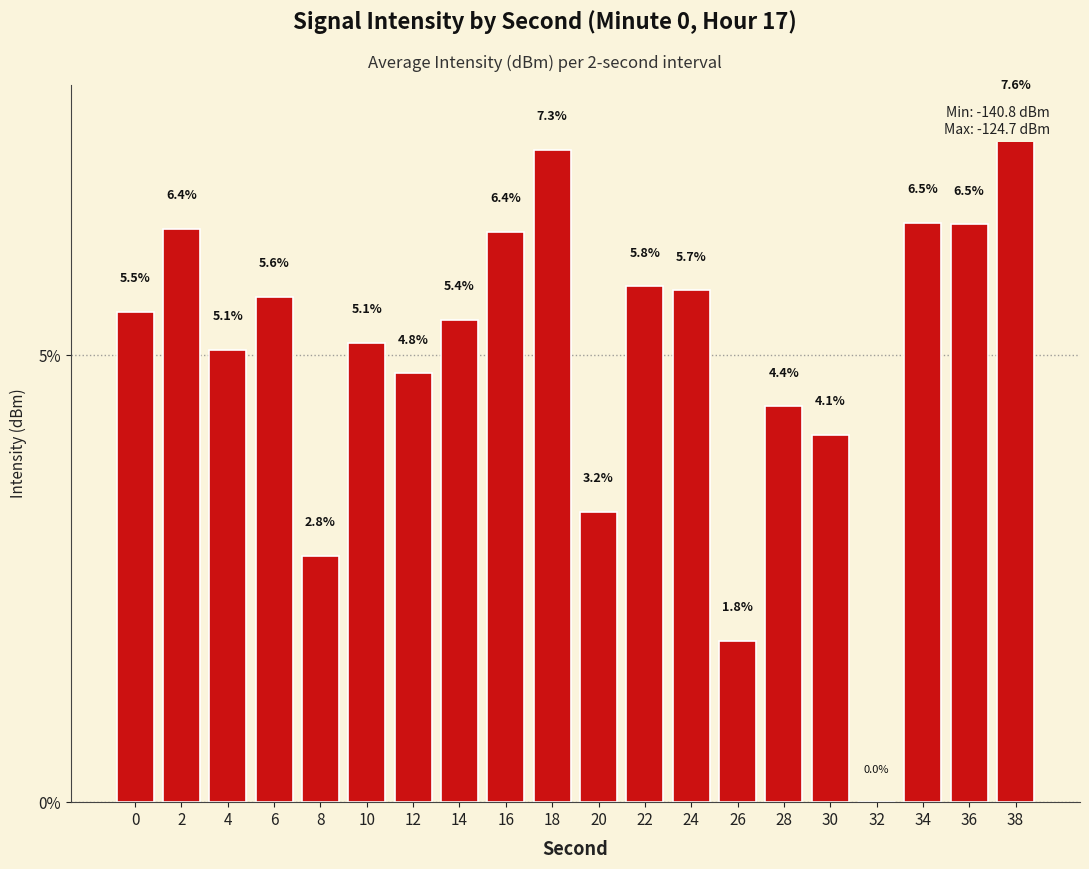

What is the difference between the second highest and second lowest values?

5.5